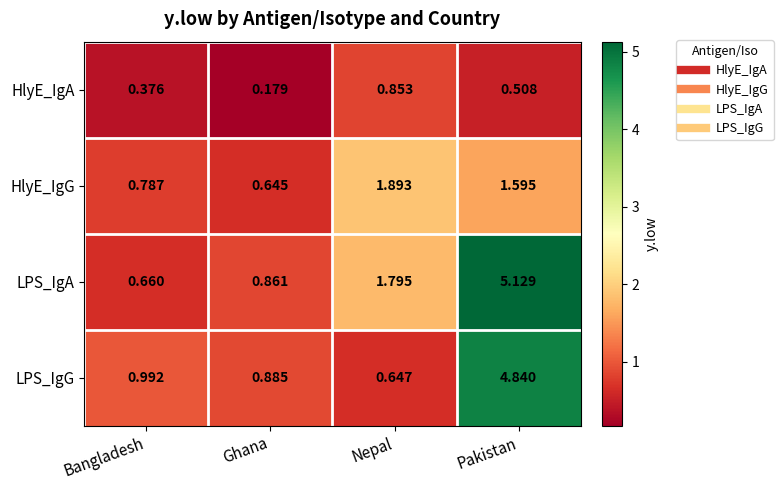

Between Bangladesh and Ghana, which series saw the biggest shift?

LPS_IgA